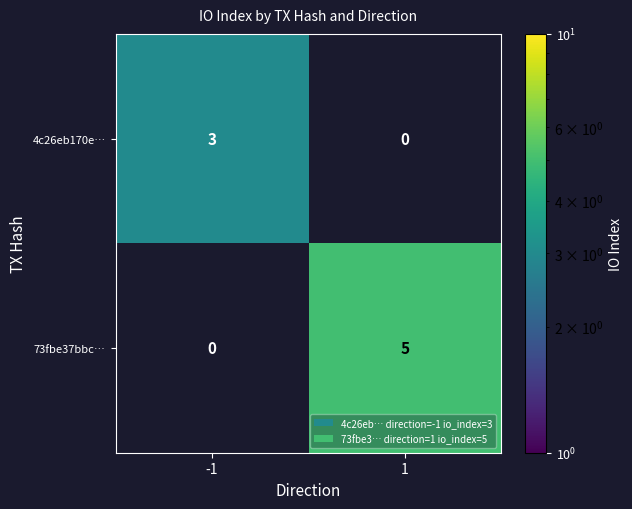

Count the number of data series in this chart.

2